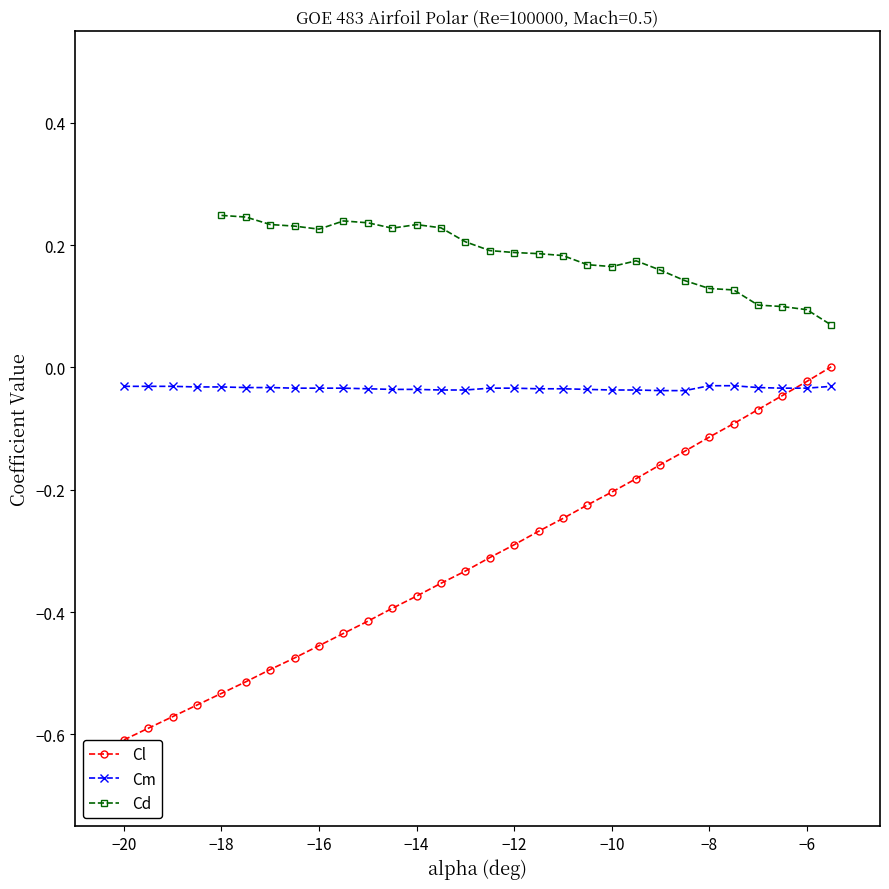

Does the chart display data point markers on the line(s)?

Yes